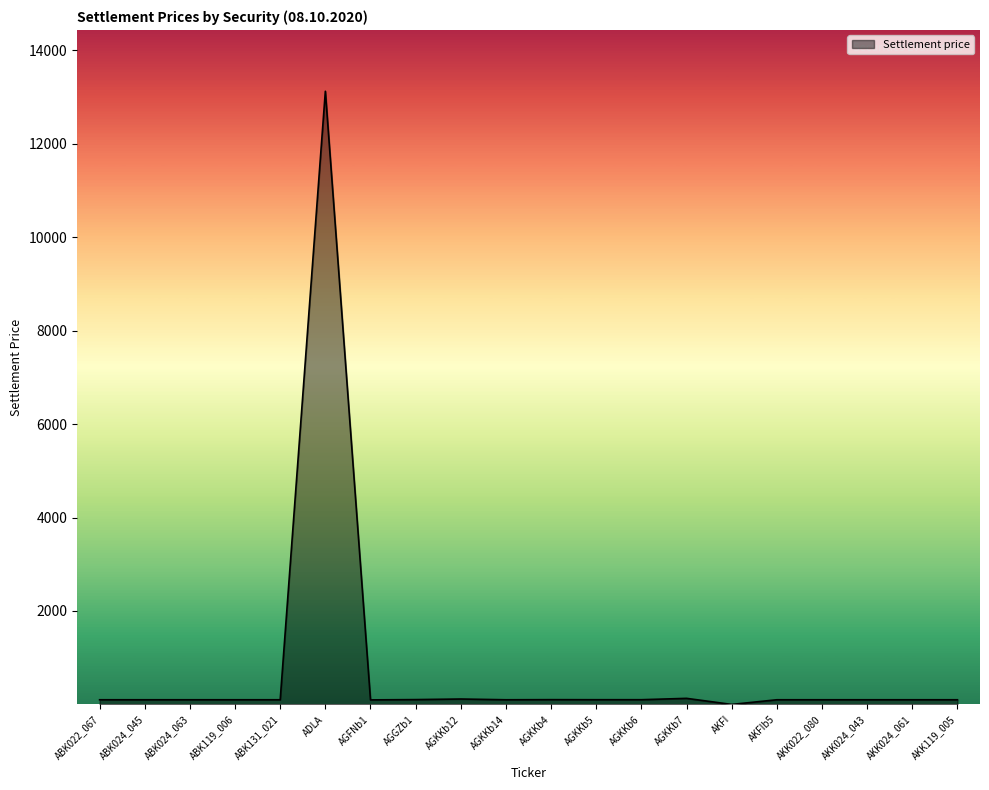

What is the difference between the maximum and minimum values?

13124.6